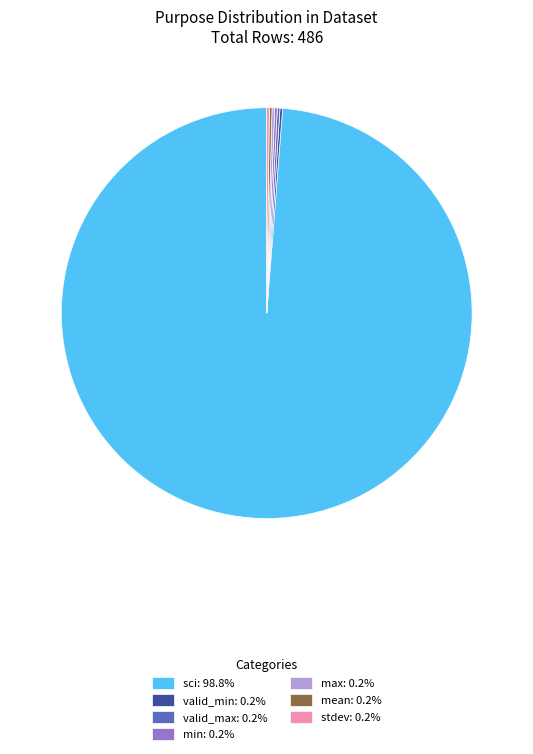

Does sci: 98.8% represent more than half of the total?

Yes